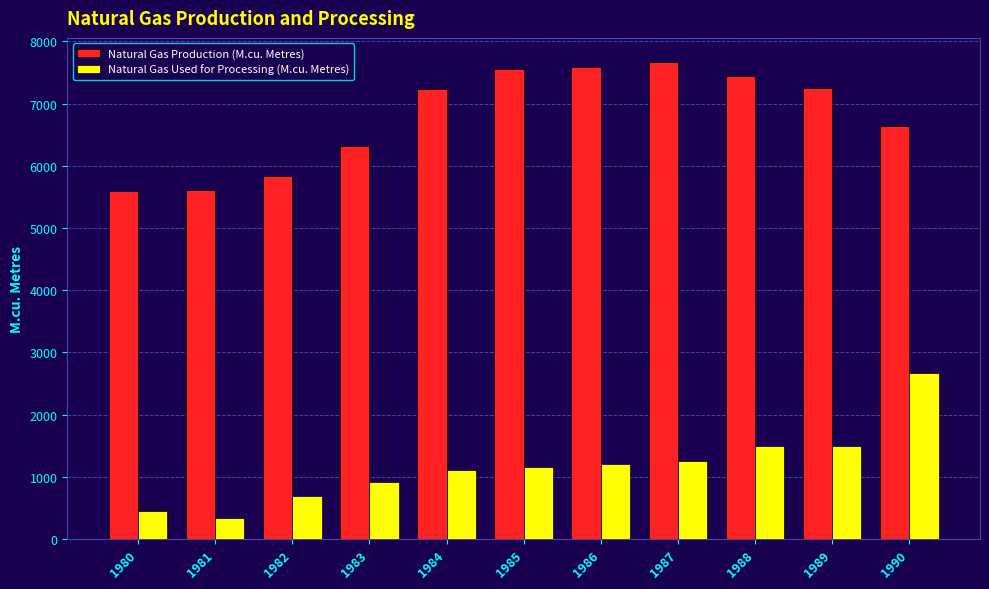

How many values in the Natural Gas Production (M.cu. Metres) series are below 7229?

5